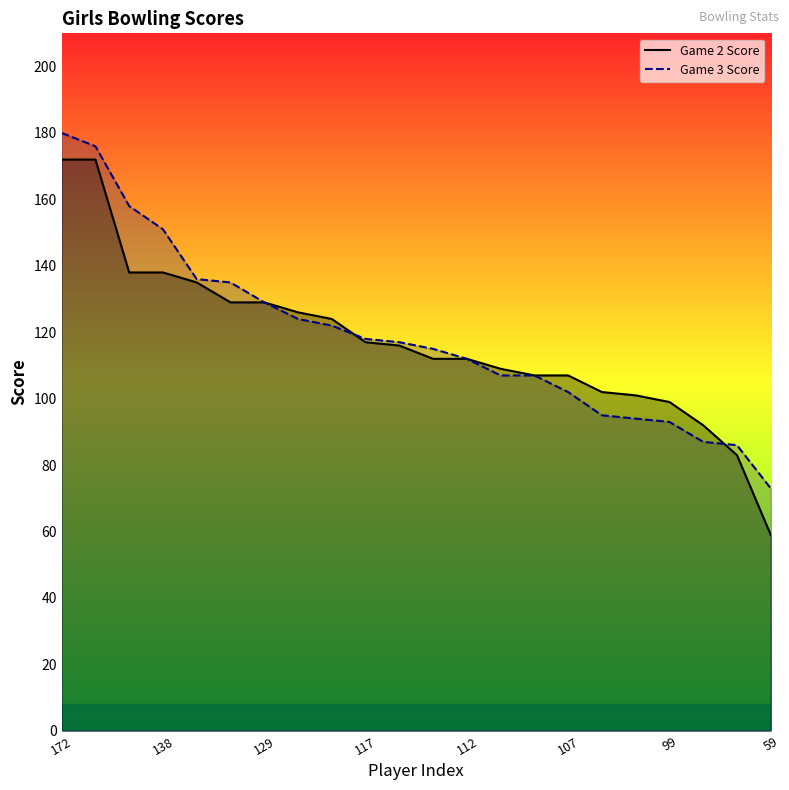

The value of Game 2 Score at 20 is 56. True or false?

False